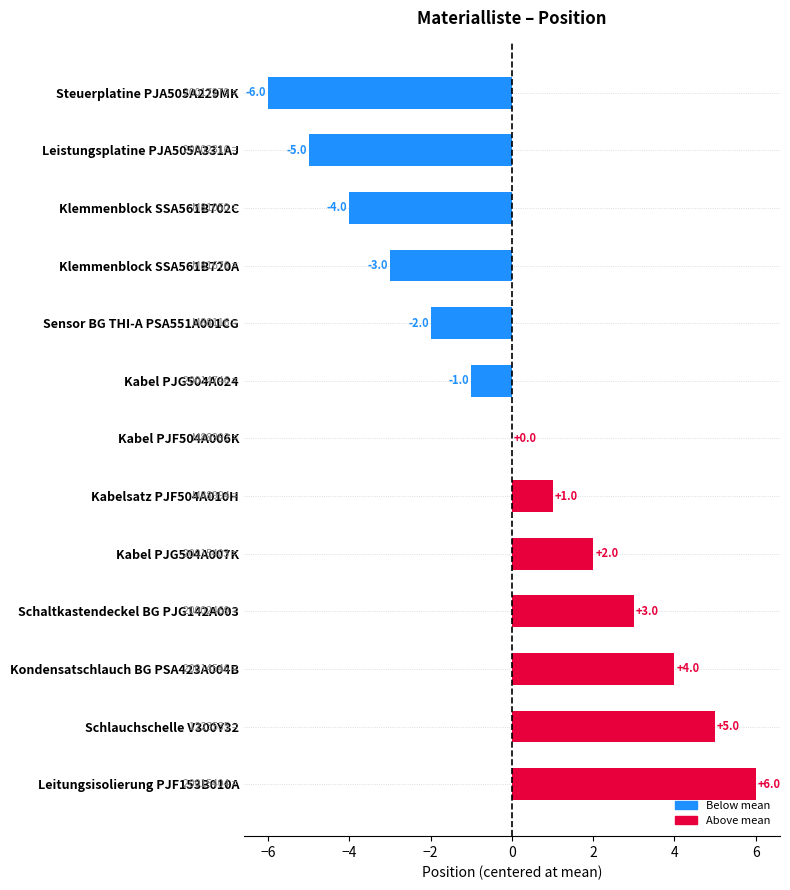

Are the bars grouped side by side (vs. stacked)?

No